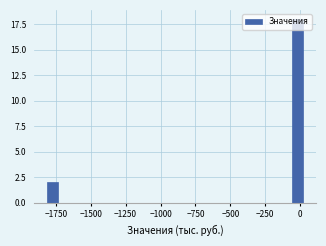

Read against the x-axis, roughly where is the centre of the tallest bar?

0